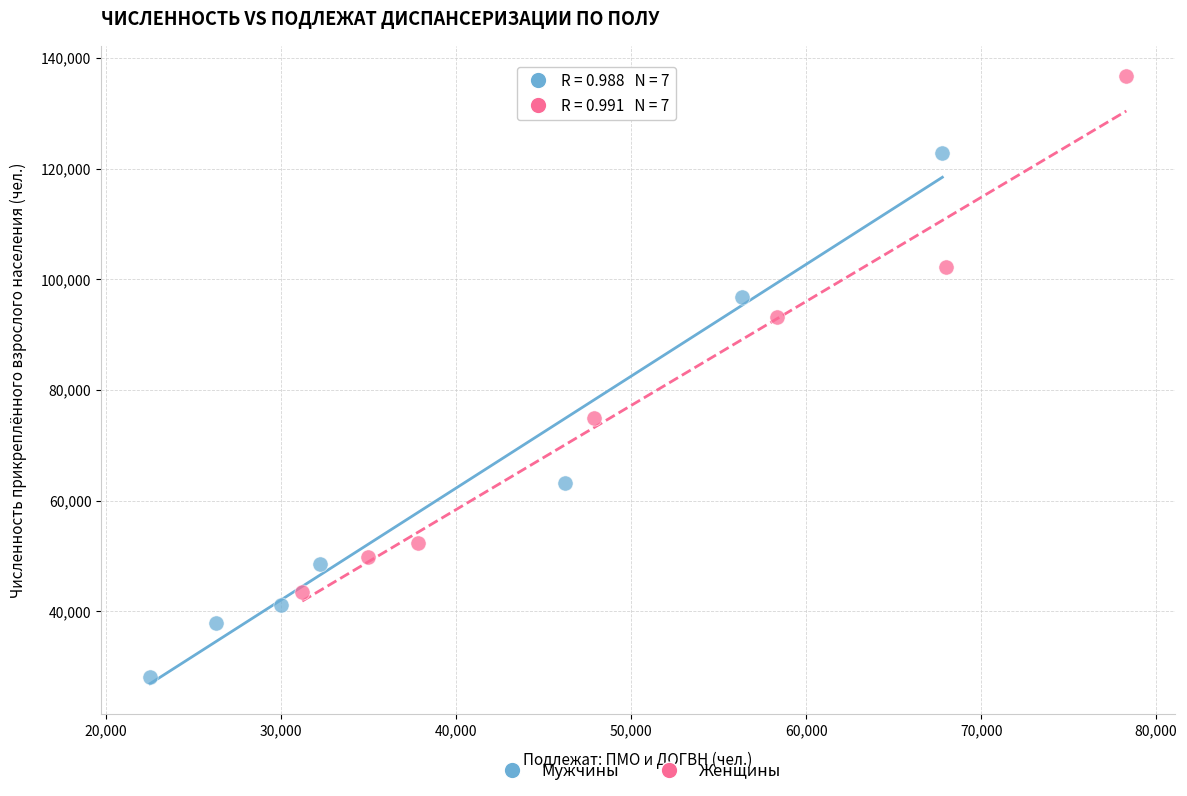

What are all the series names shown in the legend?

Мужчины, Женщины